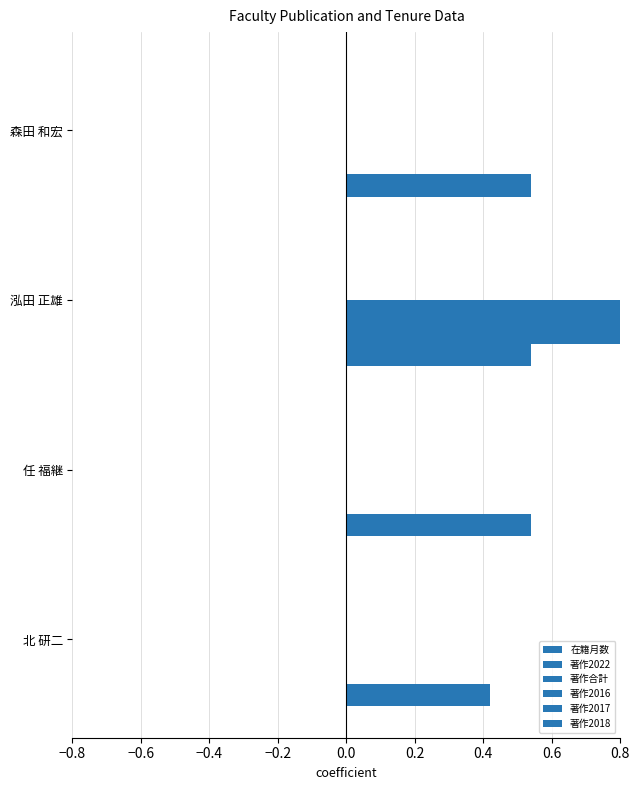

Rank the series by their maximum value, from highest to lowest.

著作2022, 著作合計, 在籍月数, 著作2016, 著作2017, 著作2018